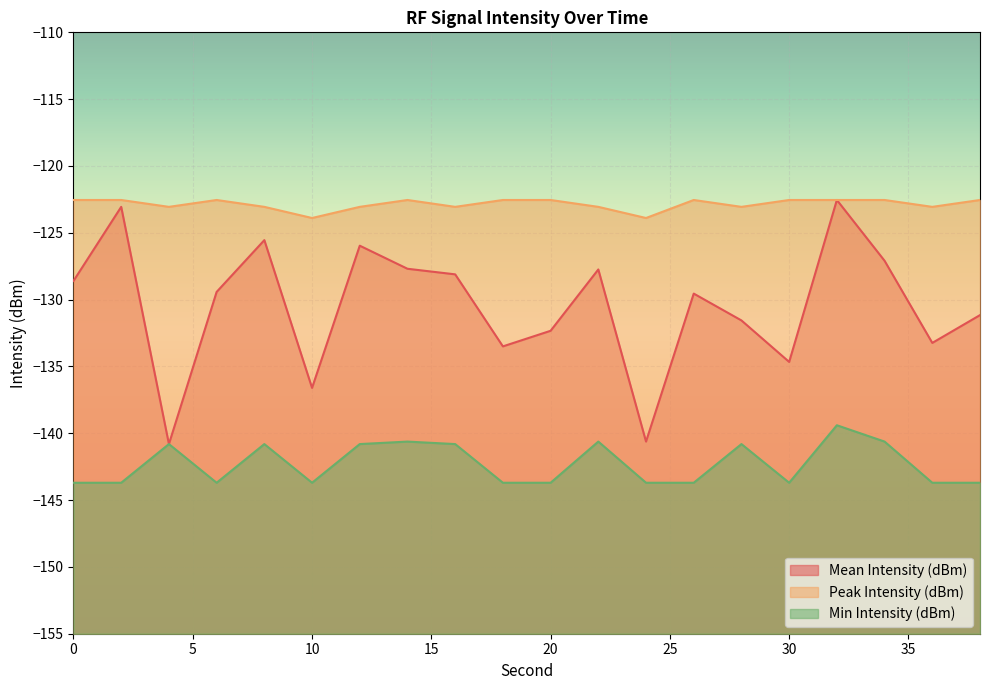

True or false: Mean Intensity (dBm) has a value of -122.5 at 32.

True